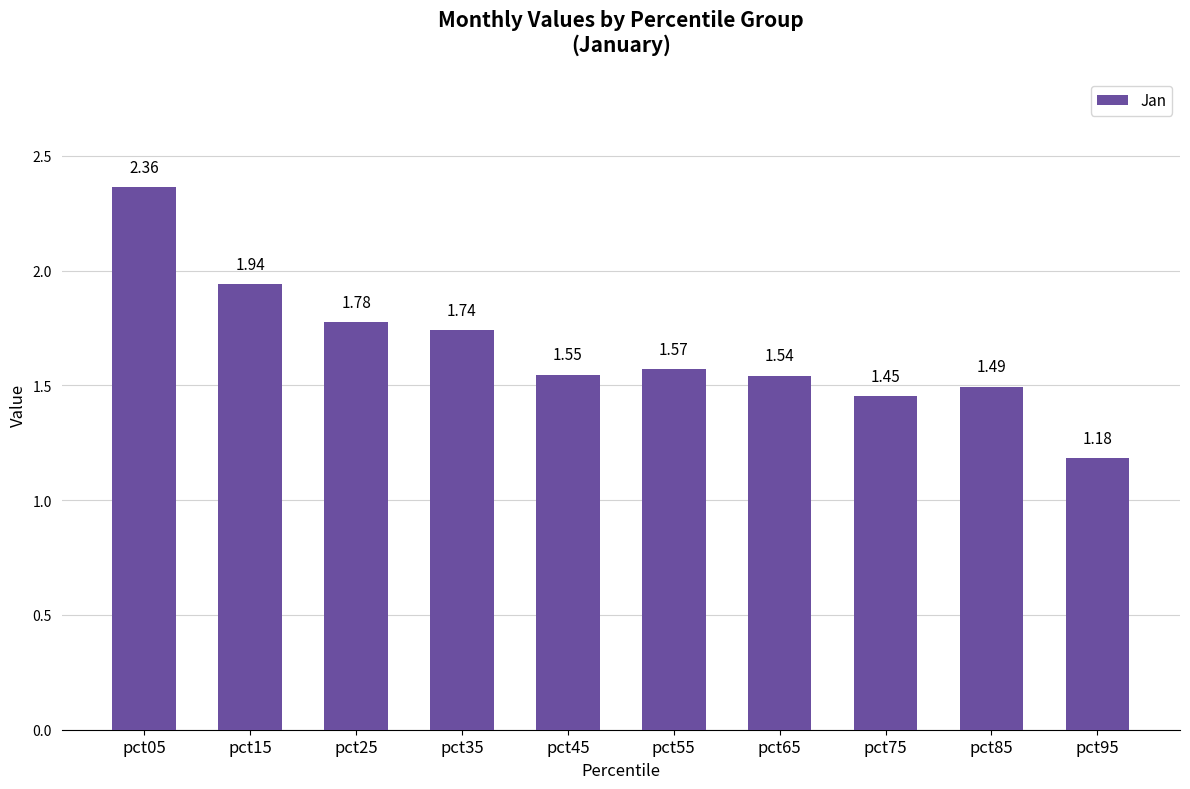

What is the difference between the second highest and second lowest values?

0.5